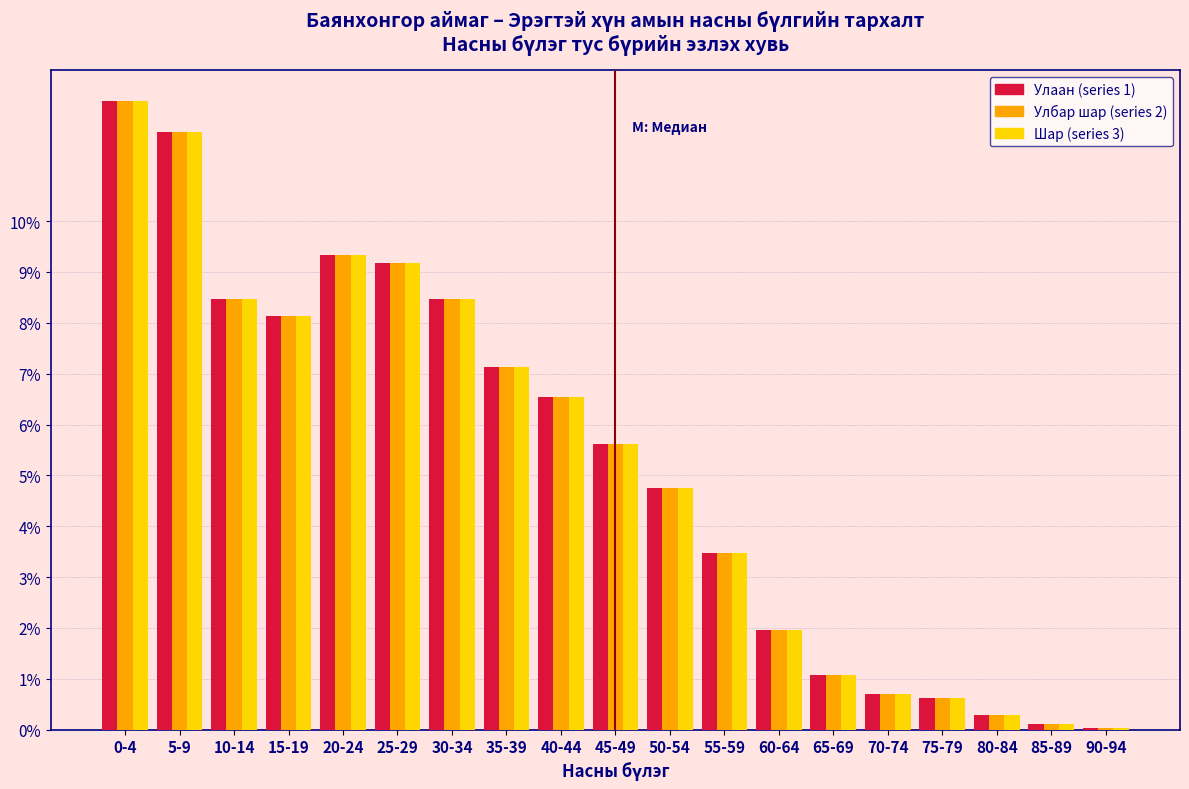

What is the total value across all series at 45-49?

16.8